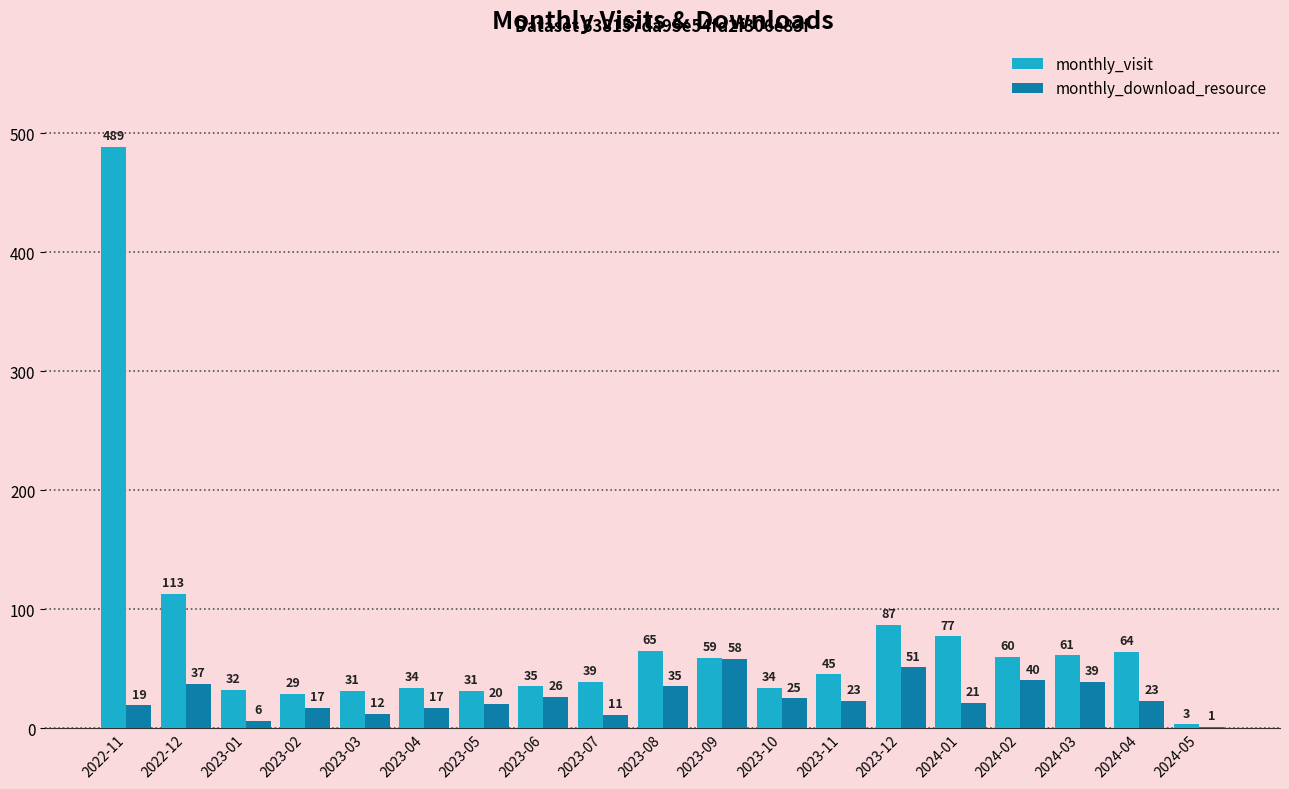

What is the sum of all monthly_visit values?

1388